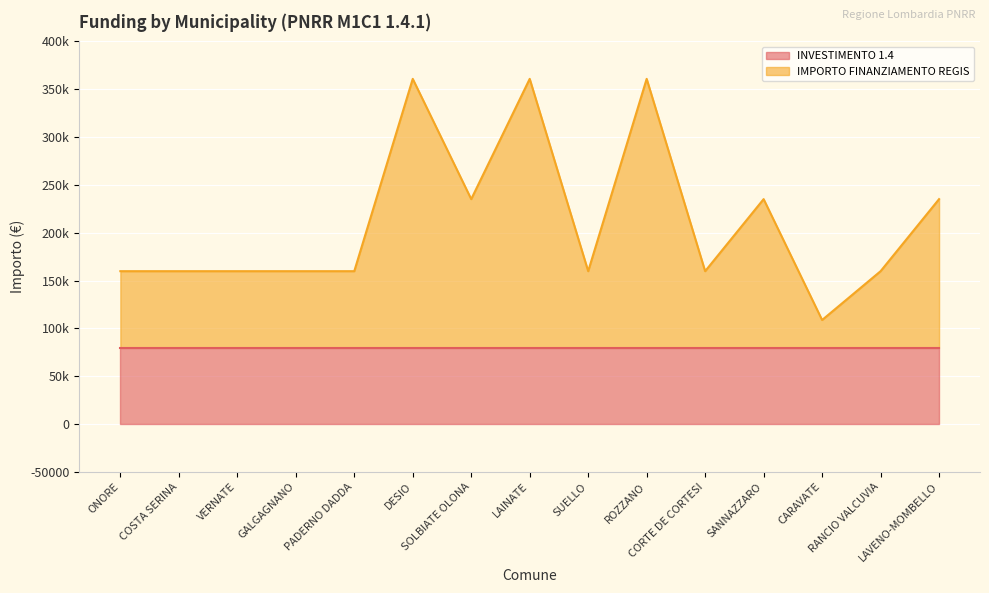

What is the change in value from COSTA SERINA to LAVENO-MOMBELLO?

+75312